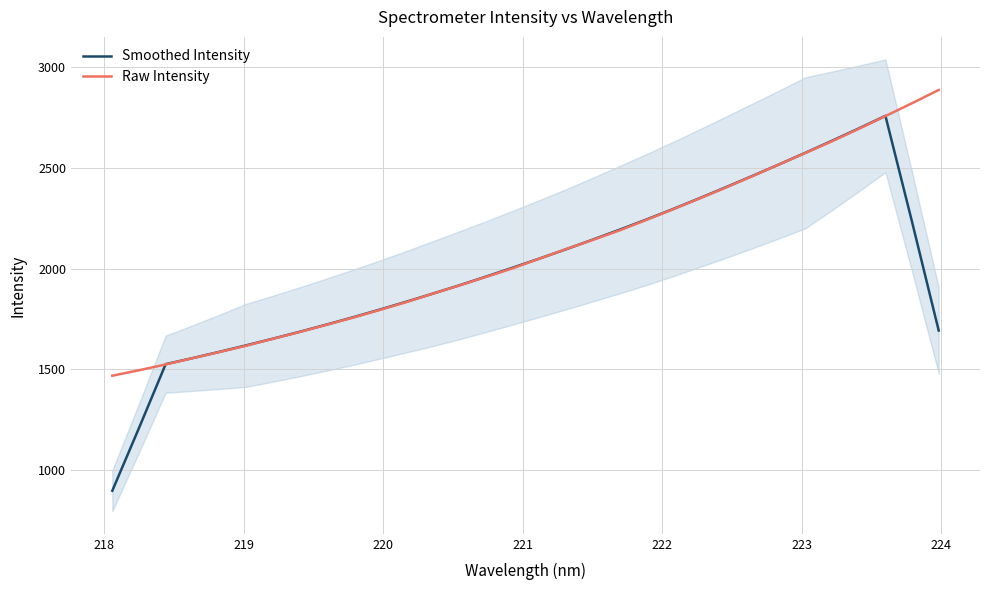

Which series has the largest total across all categories?

Raw Intensity